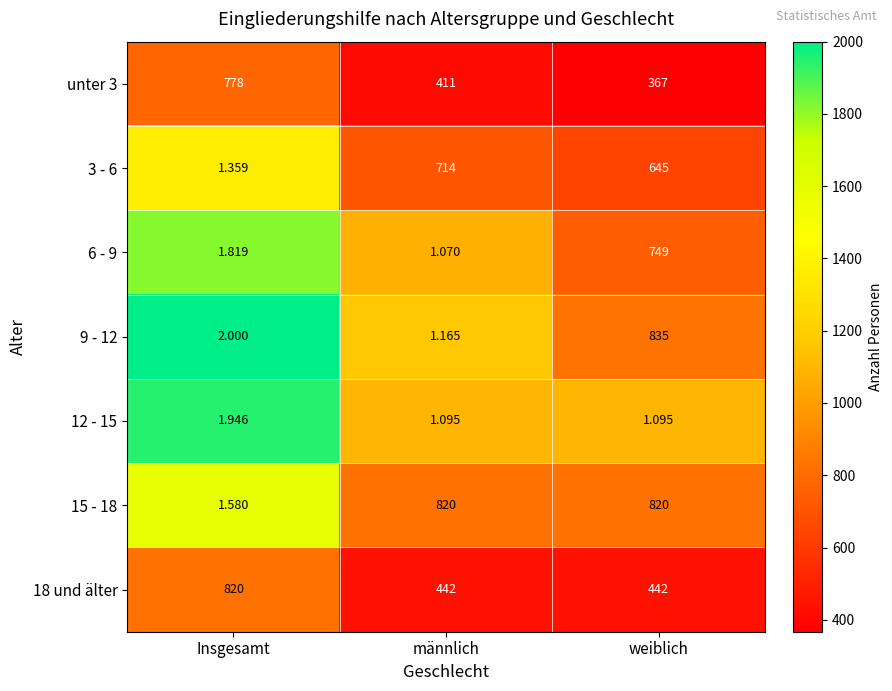

Which label corresponds to the largest value in the chart?

weiblich